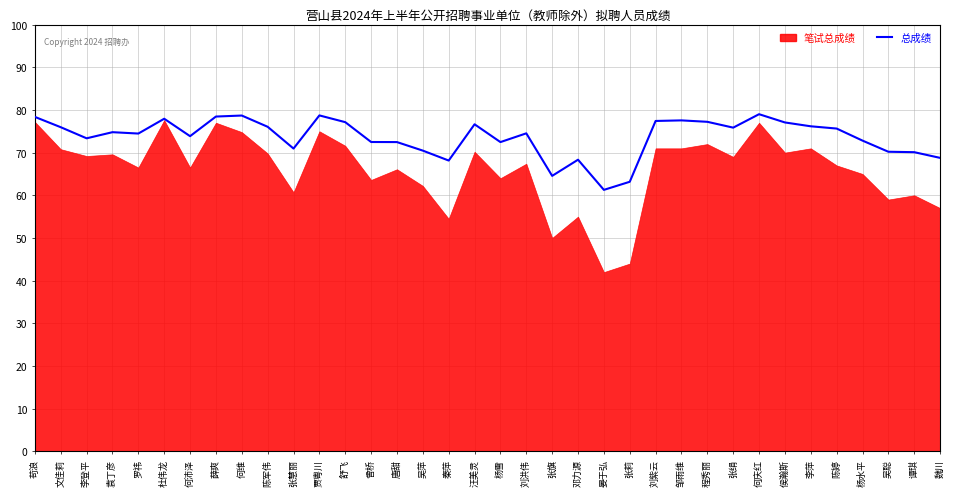

Does the chart have visible grid lines?

Yes